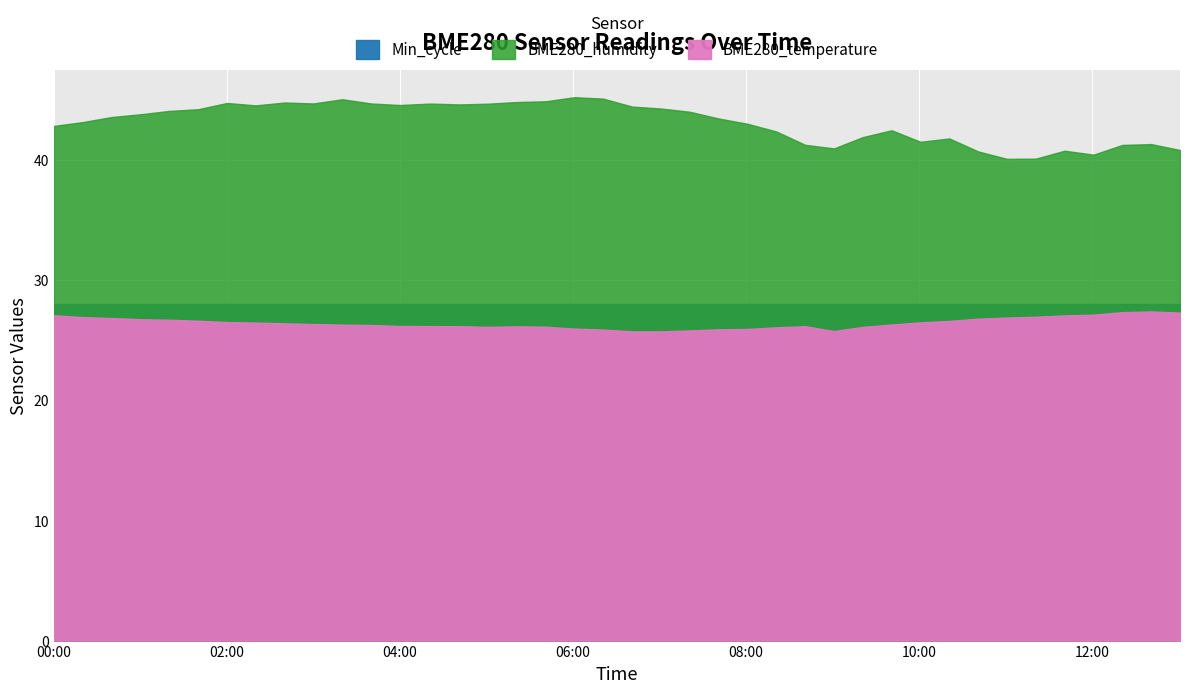

What is the difference between the BME280_temperature values at 2023/06/26 08:21 and 2023/06/26 00:00?

1.0